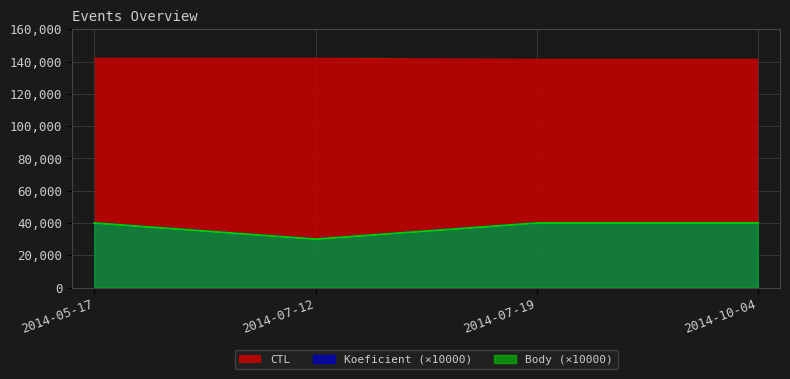

Is the value of CTL at 2014-10-04 greater than the value of Koeficient at 2014-10-04?

Yes